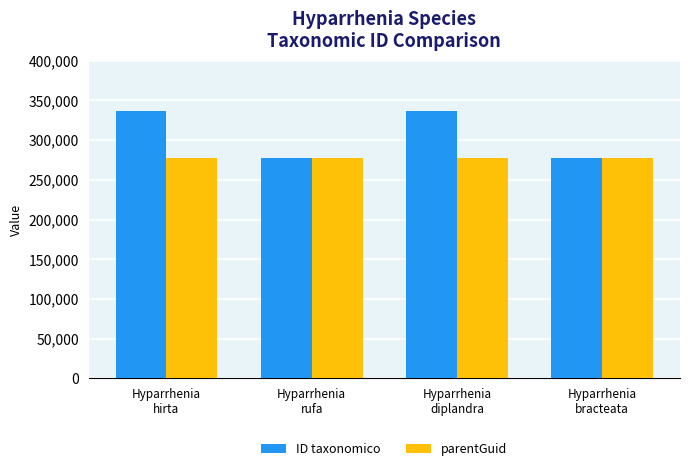

List the series in order of their peak value, lowest first.

parentGuid, ID taxonomico